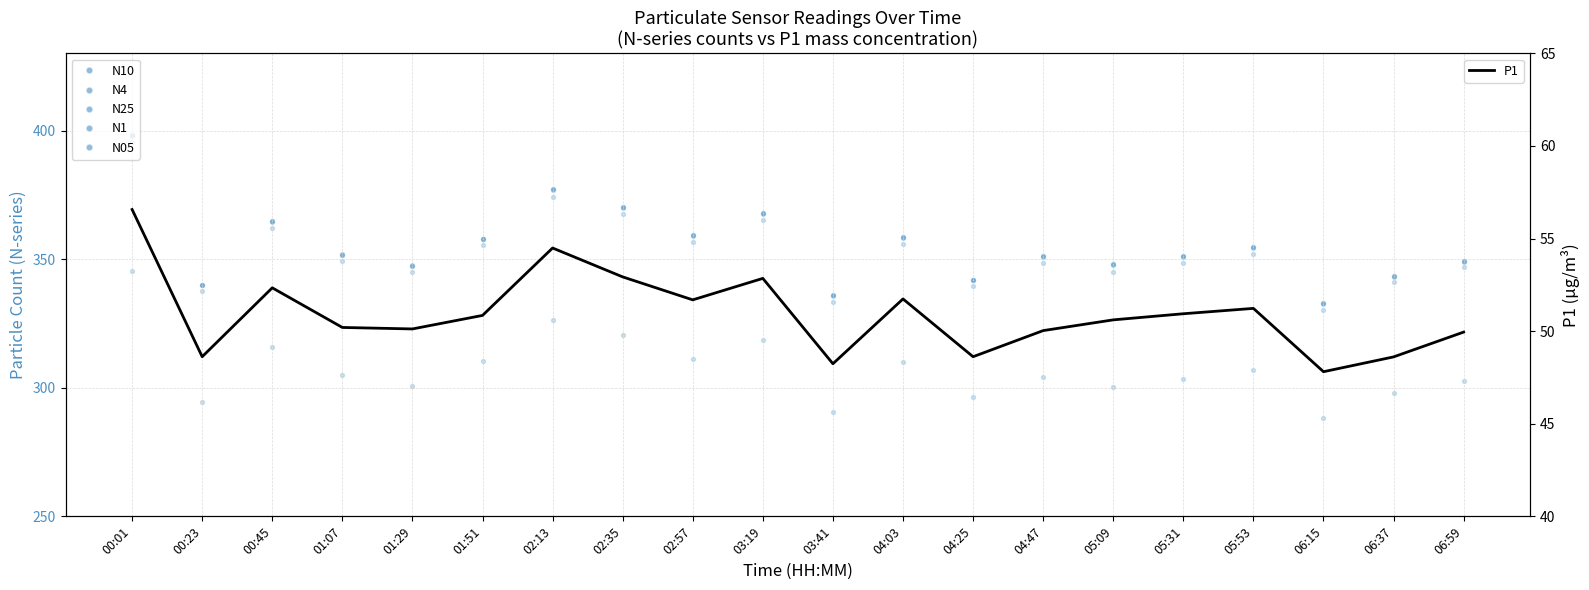

Which series reaches the maximum Y coordinate?

N10